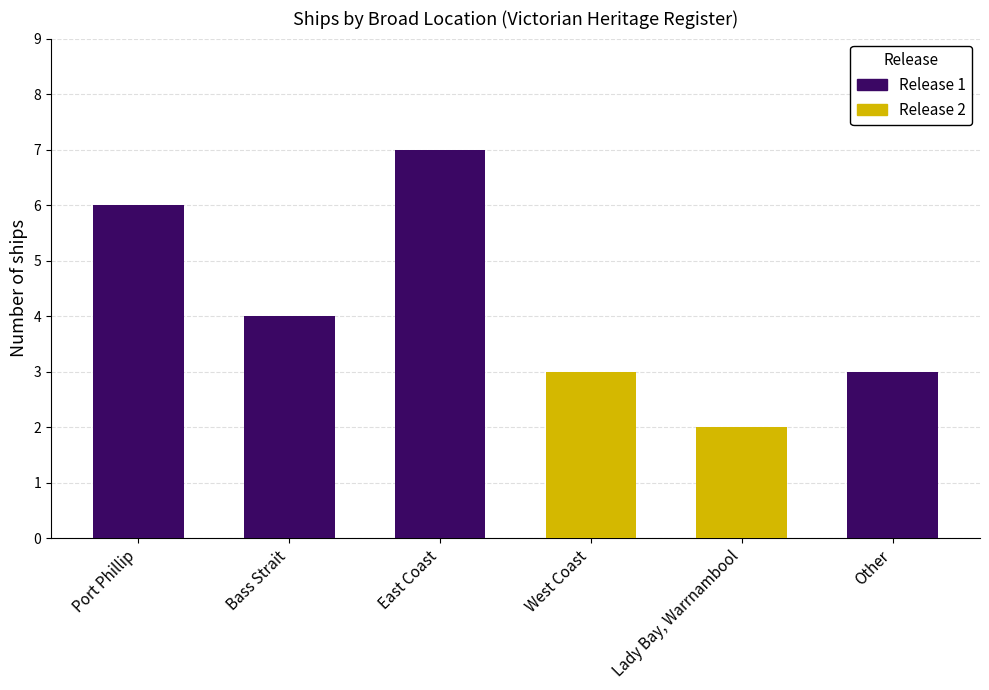

What position from the left is Lady Bay, Warrnambool?

5